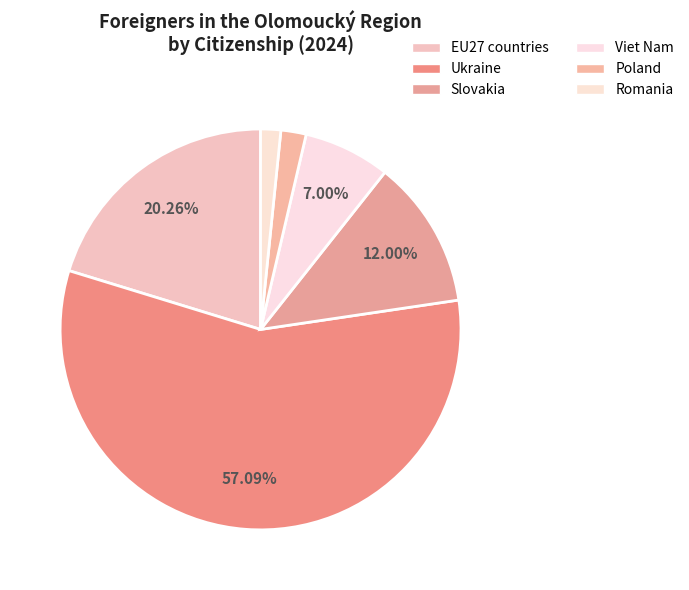

How many segments does this pie chart have?

6